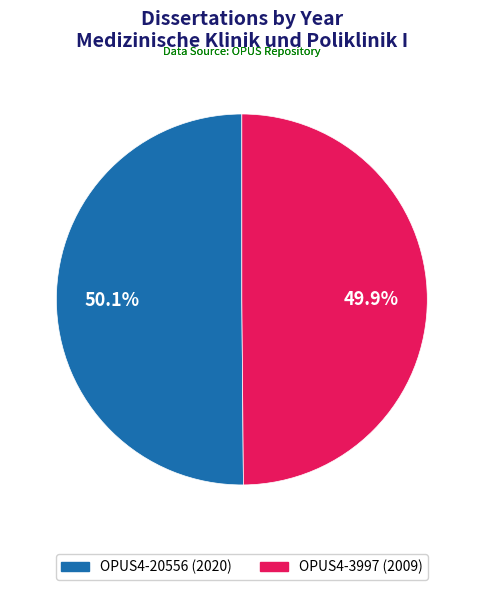

To the nearest percent, what portion does OPUS4-3997 (2009) represent?

50%